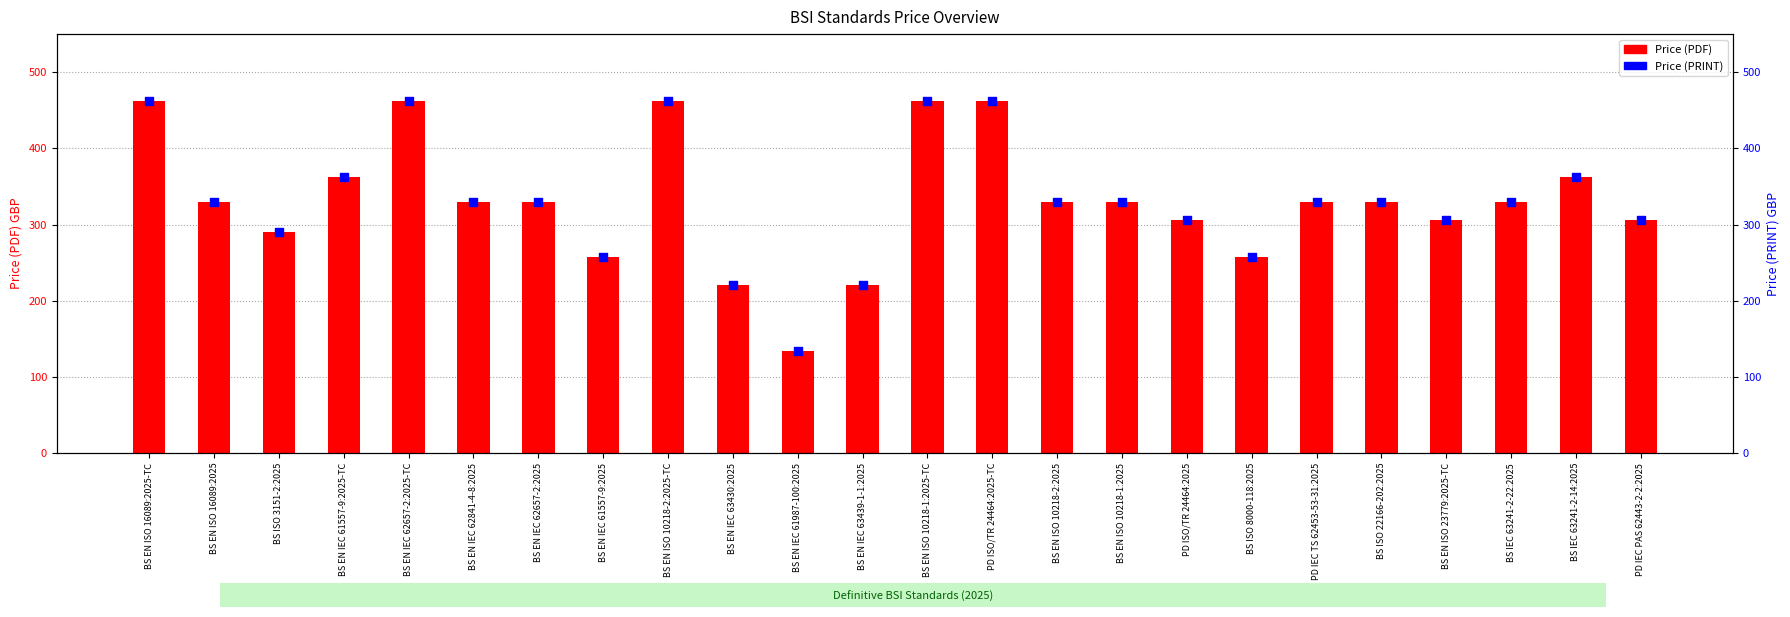

Is the value of Price (PDF) at BS EN ISO 10218-2:2025-TC greater than the value of Price (PRINT) at BS EN ISO 16089:2025-TC?

No